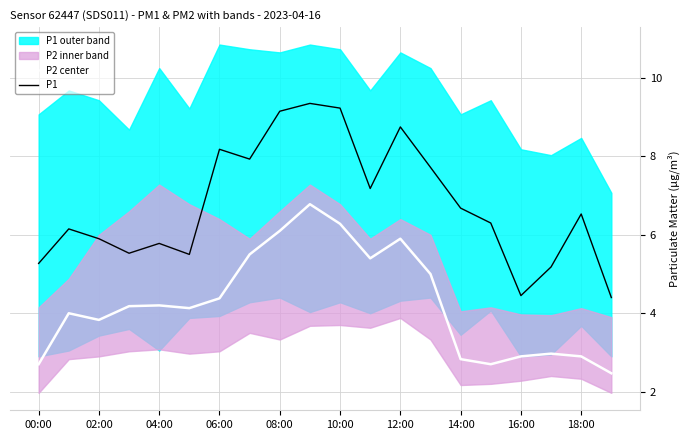

What is the highest value of the P2 center series?

6.8